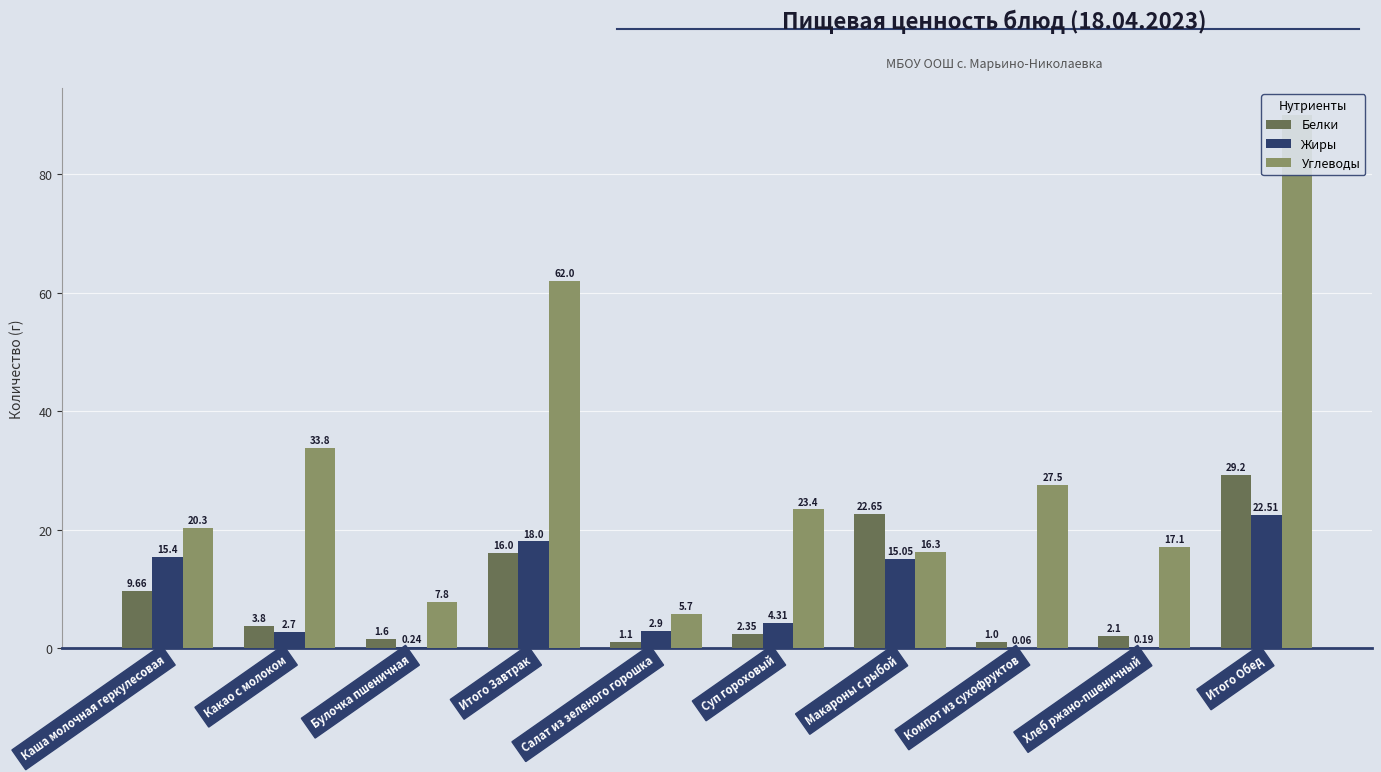

What is the label of the 8th bar from the left?

Компот из сухофруктов